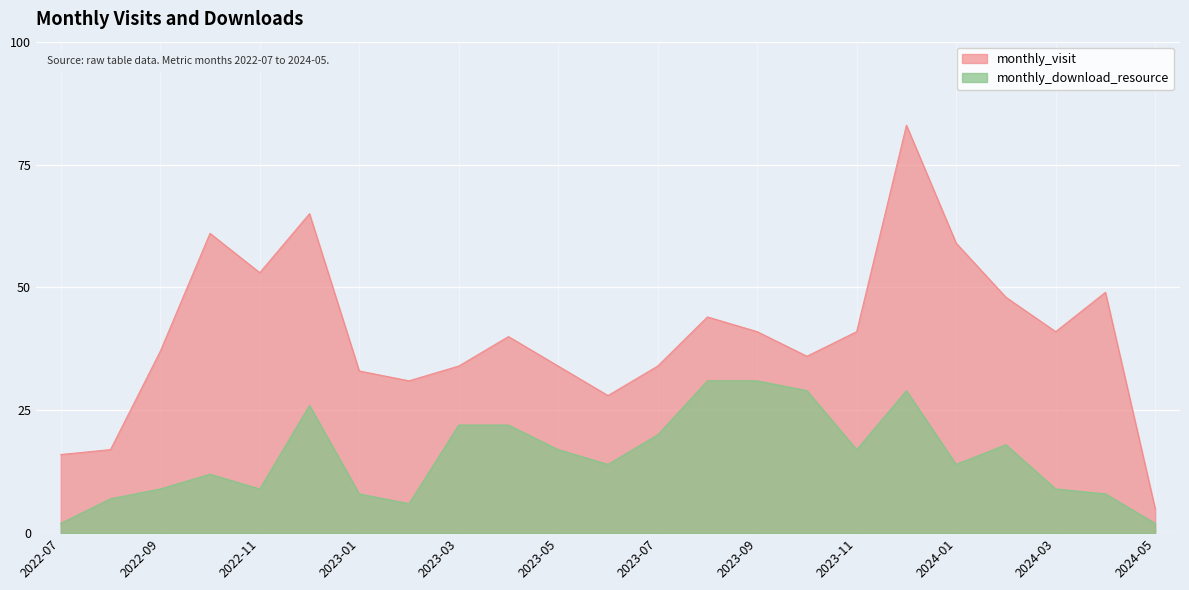

What is the value of the monthly_download_resource point at the 5th from the left?

9